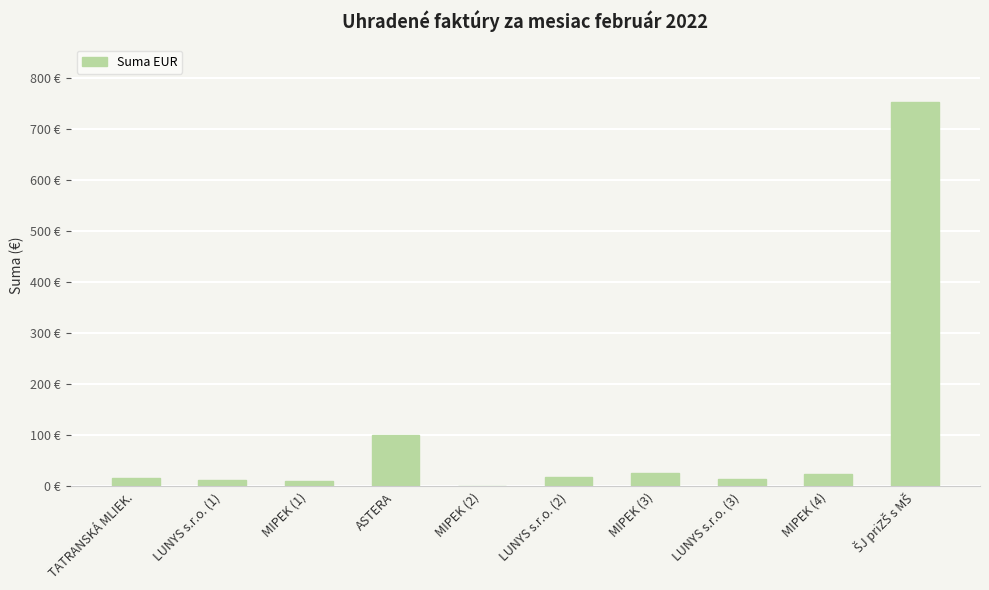

At which category does the chart reach its peak across all series?

ŠJ priZŠ s MŠ